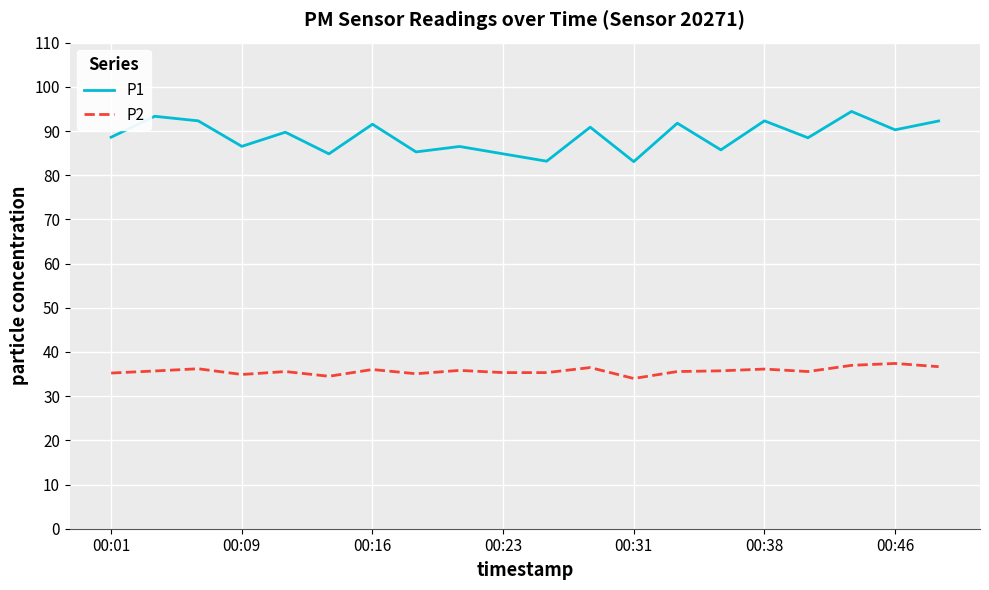

What is the smallest value displayed?

34.0